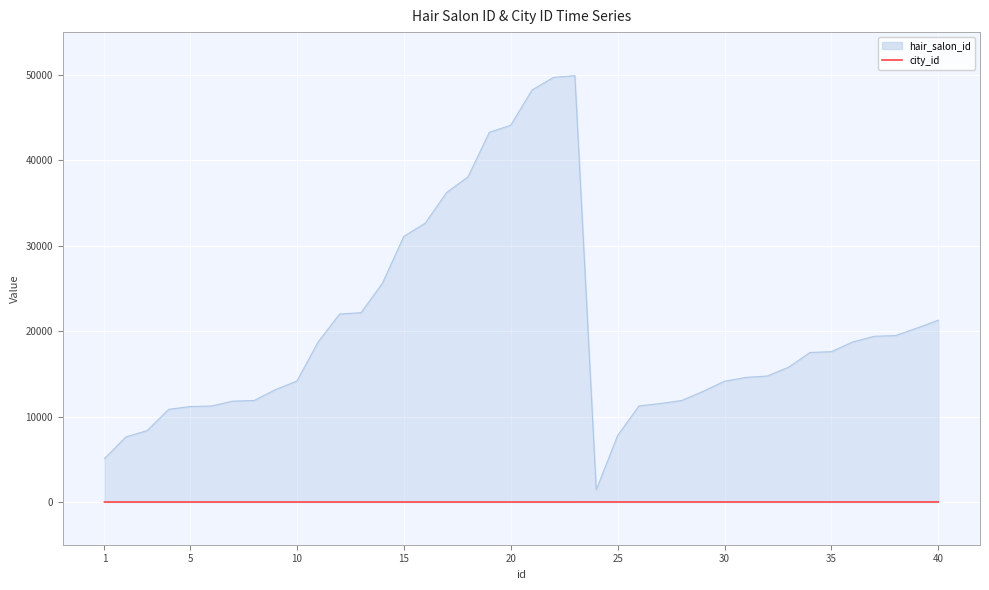

Rank the series by their maximum value, from lowest to highest.

city_id, hair_salon_id